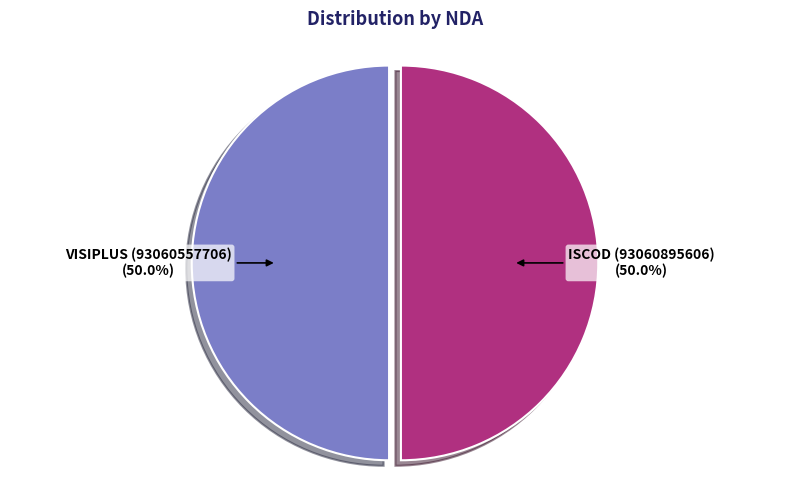

Approximately how many times larger is the value at ISCOD (93060895606) compared to VISIPLUS (93060557706)?

1.0